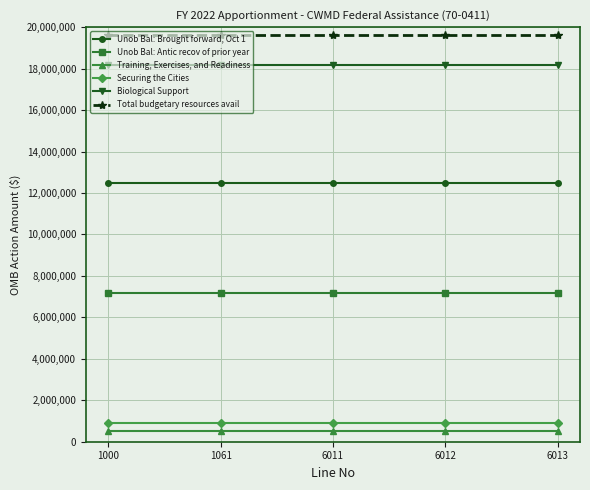

True or false: Training, Exercises, and Readiness and Biological Support cross at least once.

False